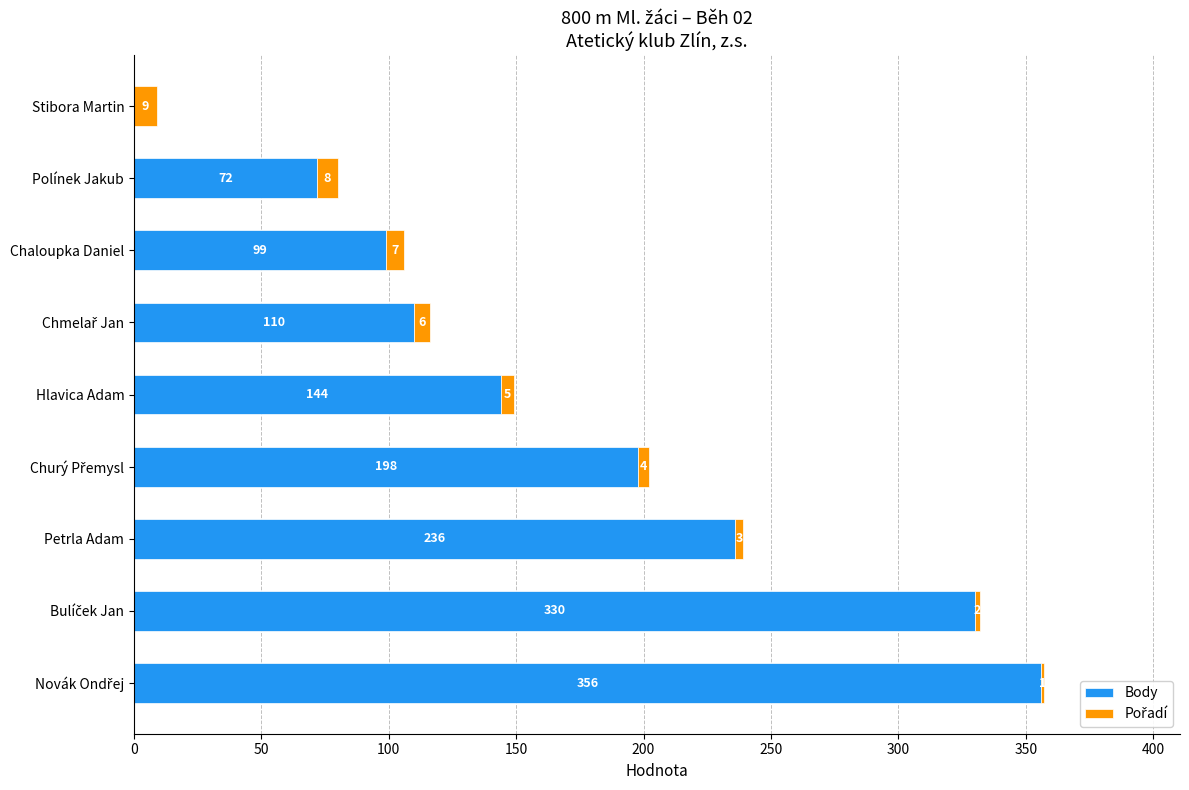

What is the highest value of the Body series?

356